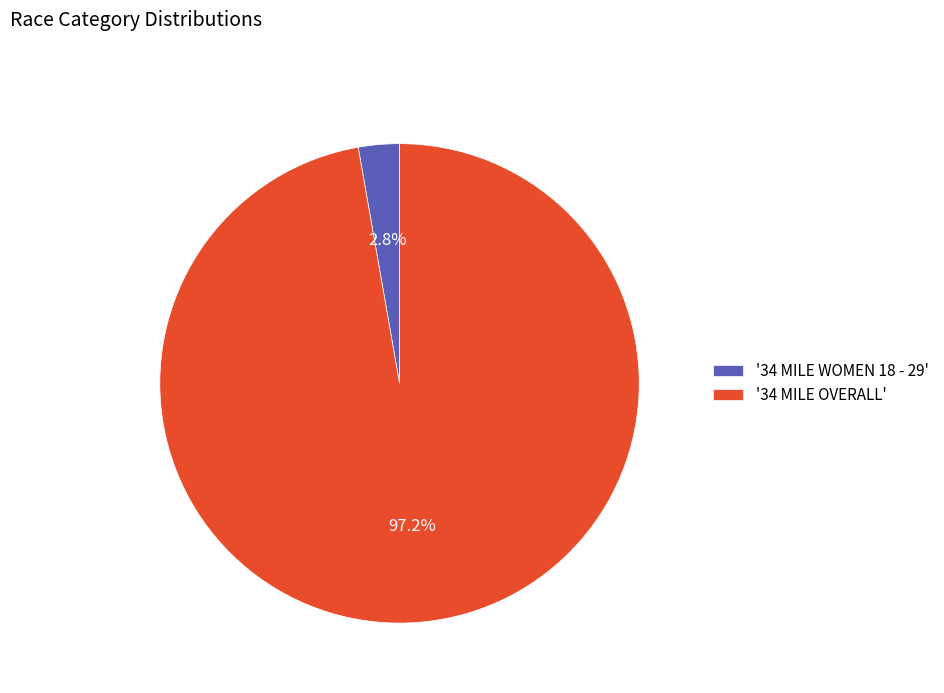

Rank the categories by value from highest to lowest.

'34 MILE OVERALL', '34 MILE WOMEN 18 - 29'